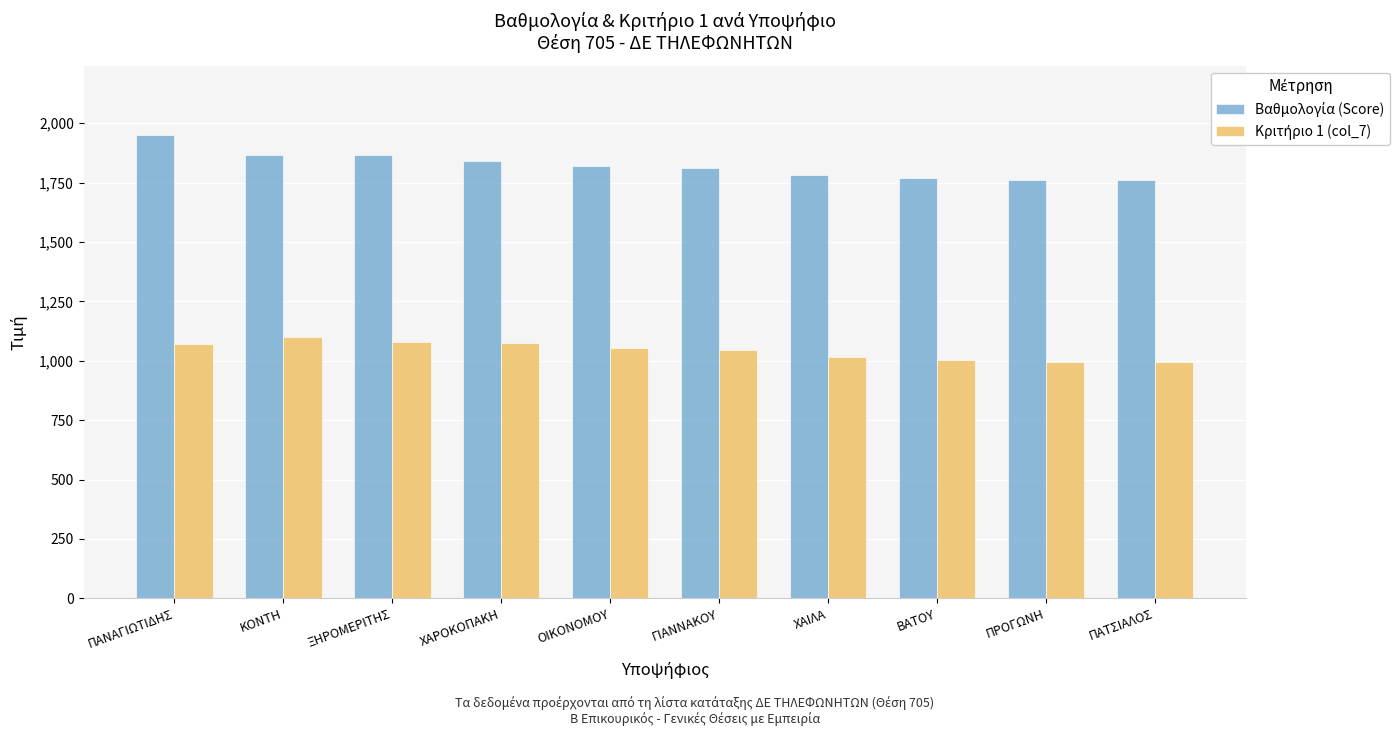

What is the spread (max minus min) of values at ΚΟΝΤΗ?

768